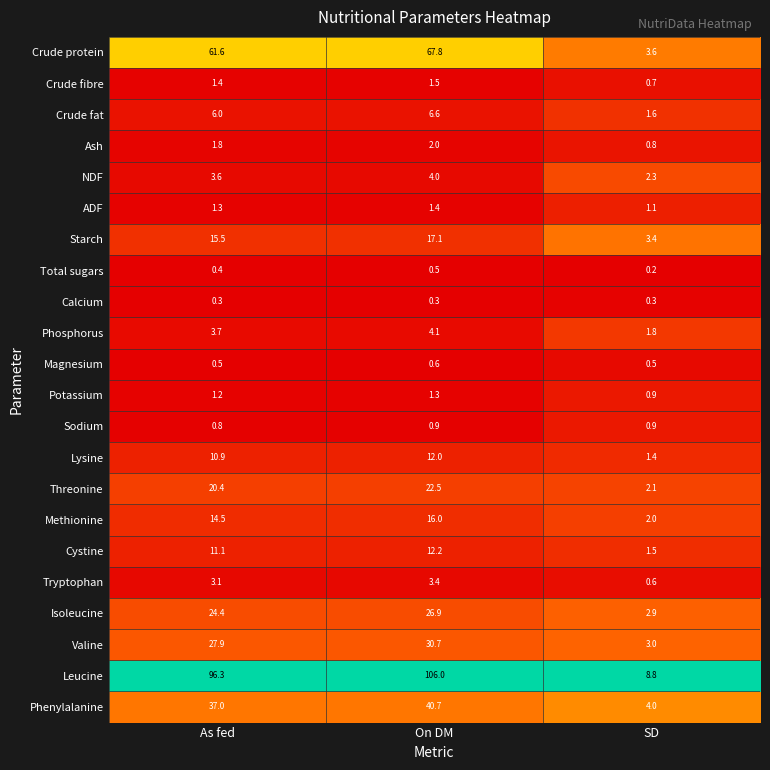

The value of Crude fibre at On DM is 1.5. True or false?

True